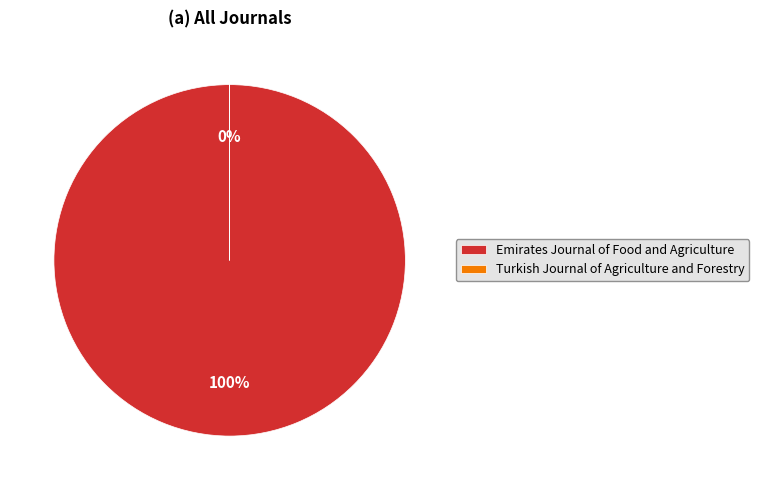

What is the ratio of the value at Emirates Journal of Food and Agriculture to the value at Turkish Journal of Agriculture and Forestry?

608145.1